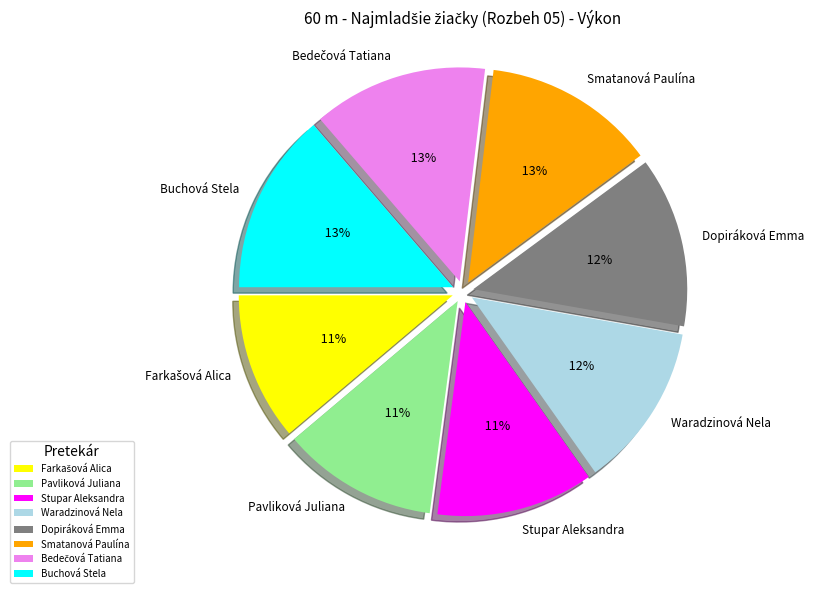

True or false: Buchová Stela accounts for 25% of the total.

False